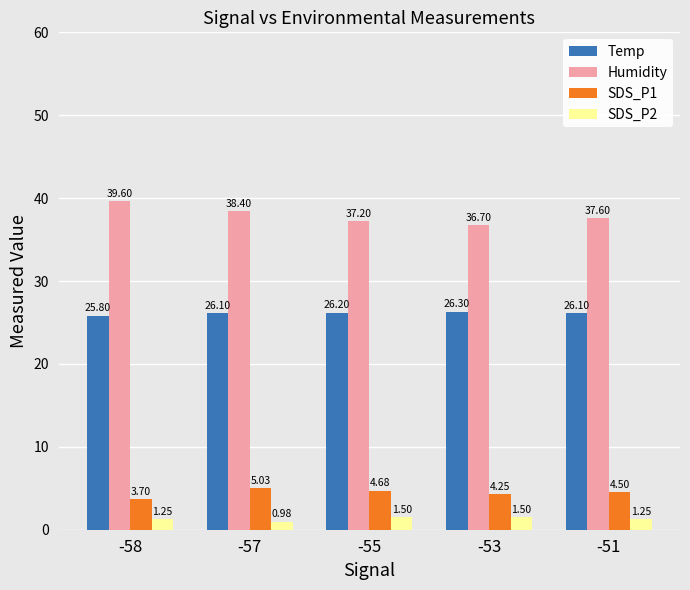

What is the total value across all series at -51?

69.5